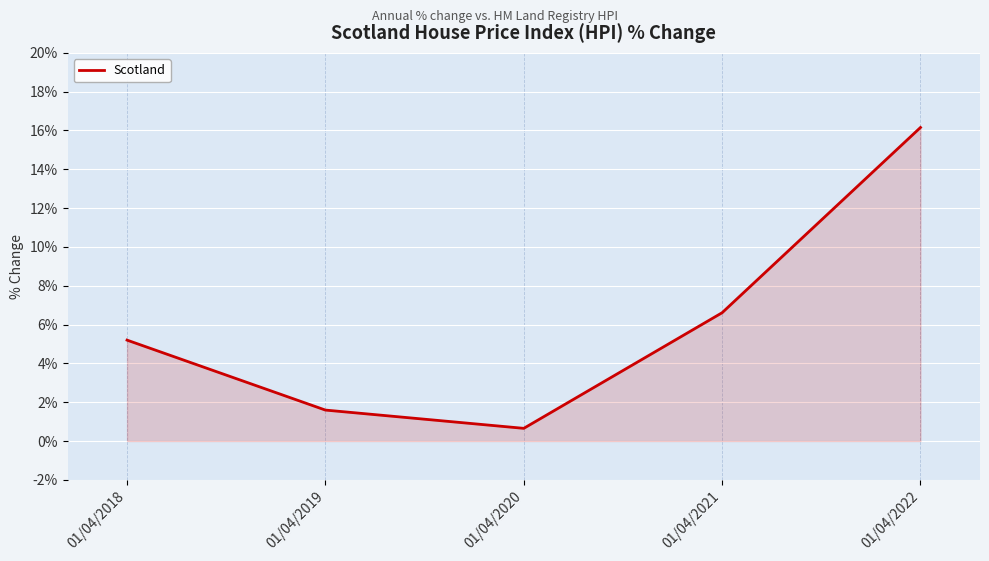

How many lines are shown in the chart?

1